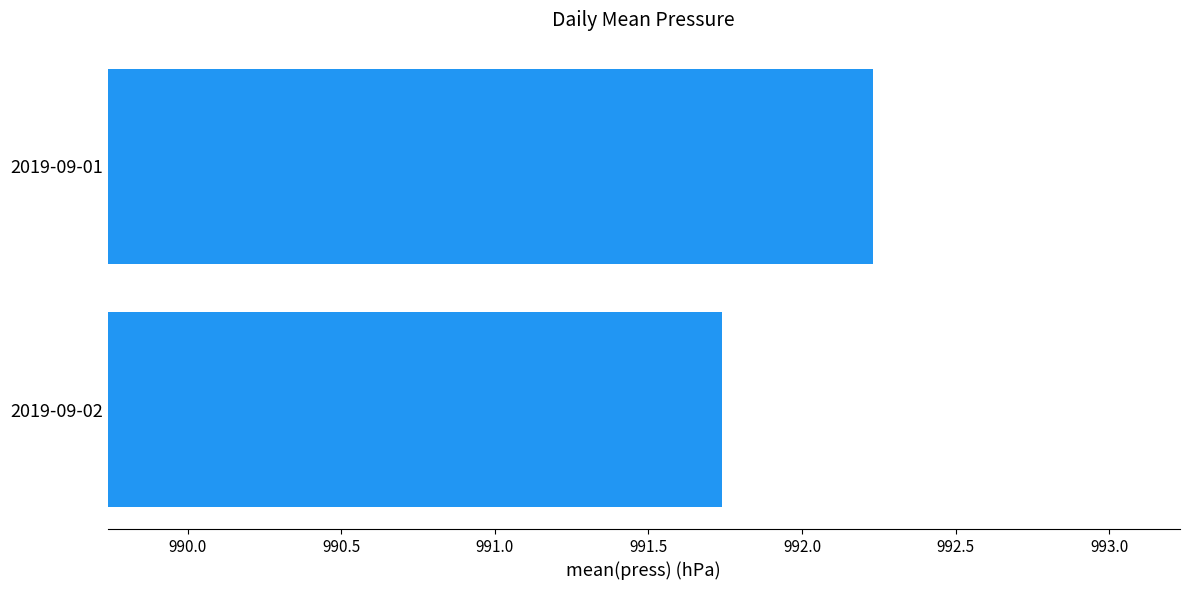

At which label is the value closest to 991?

2019-09-02